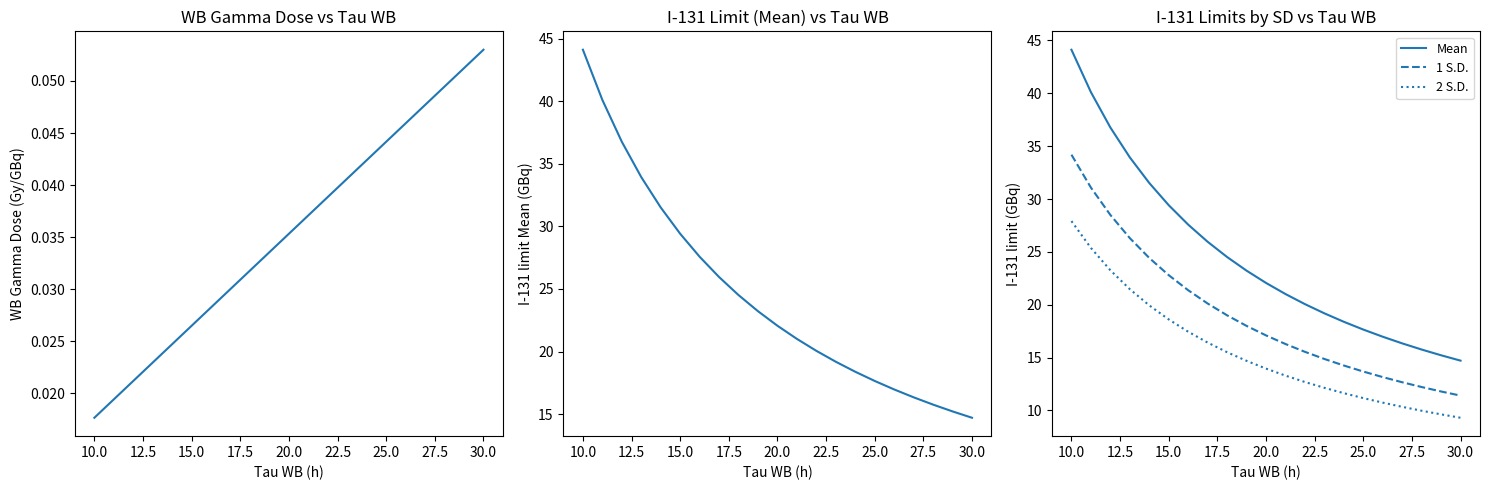

The value of Mean at 25.0 is 17.6. True or false?

True